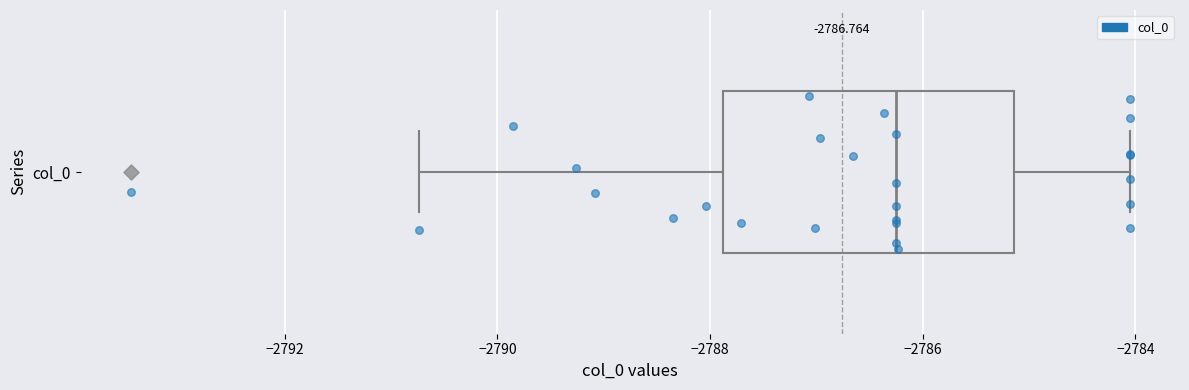

Transcribe this box plot: give where the median line is, the range the box spans, and where the two whiskers end, as read against the x-axis. The values are not printed on the chart, so give them approximately, as read against the axis.

median -2786.2, box -2787.8 to -2785.2, whiskers -2790.8 to -2784.0